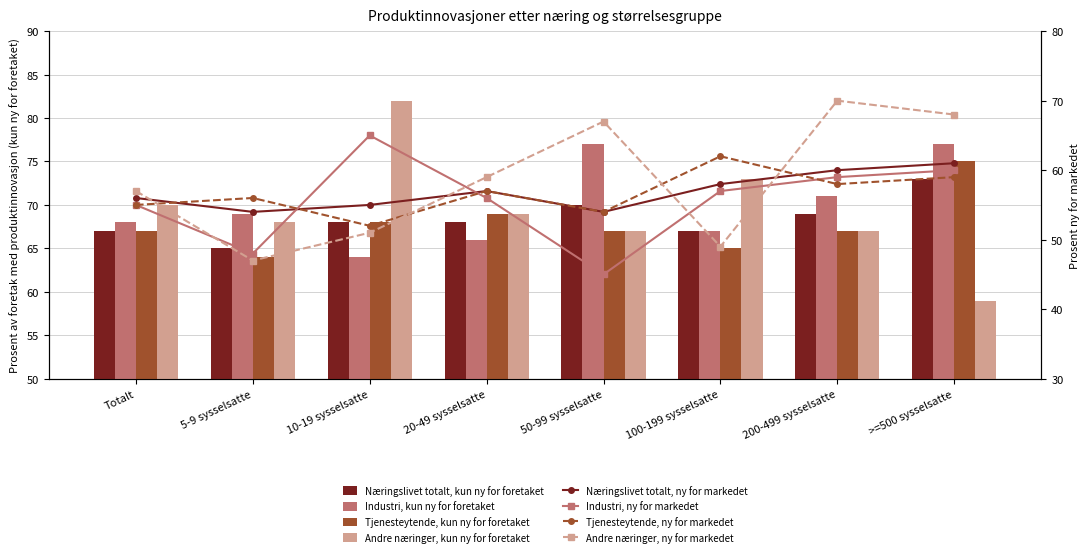

Rank the series at 200-499 sysselsatte from highest to lowest value.

Industri, kun ny for foretaket, Næringslivet totalt, kun ny for foretaket, Tjenesteytende, kun ny for foretaket, Andre næringer, kun ny for foretaket